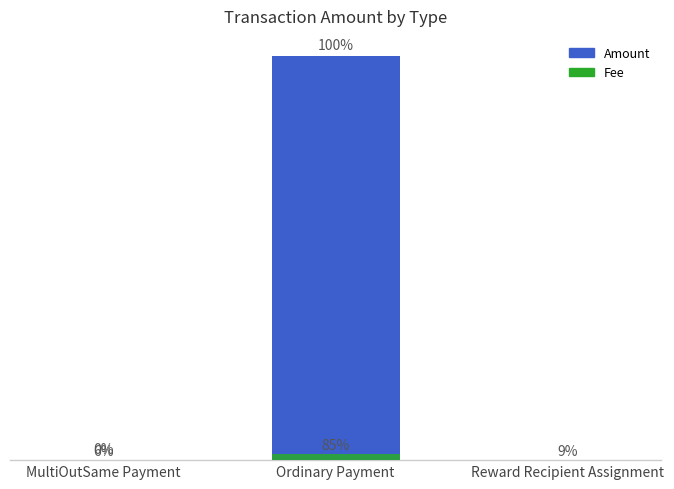

What is the difference between the highest and lowest values at Ordinary Payment?

700.6